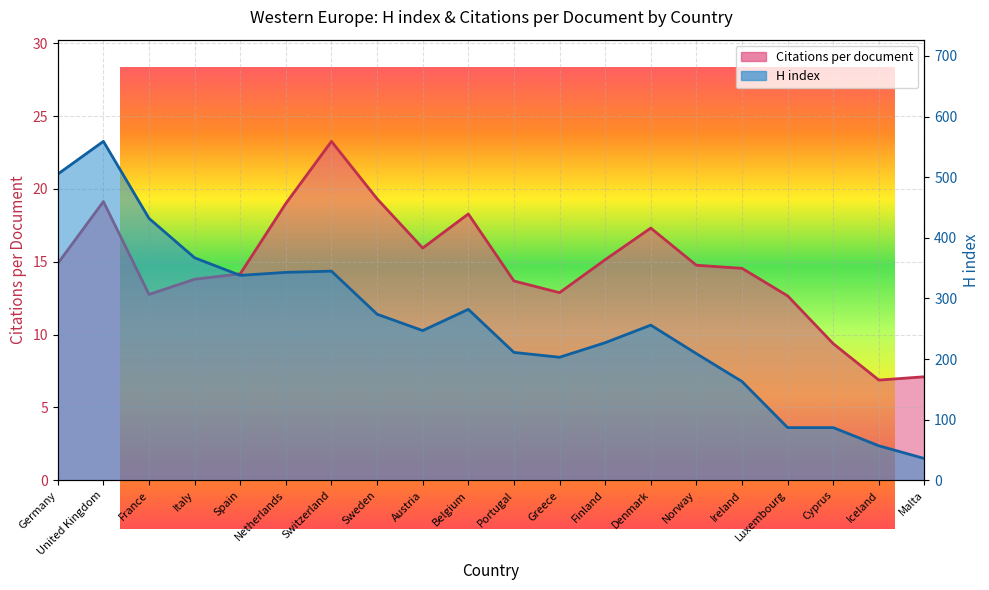

Reading right to left, what are all the values shown in this chart?

Citations per document line: Malta=7.1	Iceland=6.9	Cyprus=9.4	Luxembourg=12.7	Ireland=14.6	Norway=14.8	Denmark=17.3	Finland=15.1	Greece=12.9	Portugal=13.7	Belgium=18.3	Austria=15.9	Sweden=19.3	Switzerland=23.3	Netherlands=19.0	Spain=14.2	Italy=13.8	France=12.8	United Kingdom=19.1	Germany=14.9
H index line: Malta=36.0	Iceland=57.0	Cyprus=87.0	Luxembourg=87.0	Ireland=163.0	Norway=209.0	Denmark=256.0	Finland=227.0	Greece=203.0	Portugal=211.0	Belgium=282.0	Austria=247.0	Sweden=274.0	Switzerland=345.0	Netherlands=343.0	Spain=338.0	Italy=367.0	France=432.0	United Kingdom=559.0	Germany=505.0